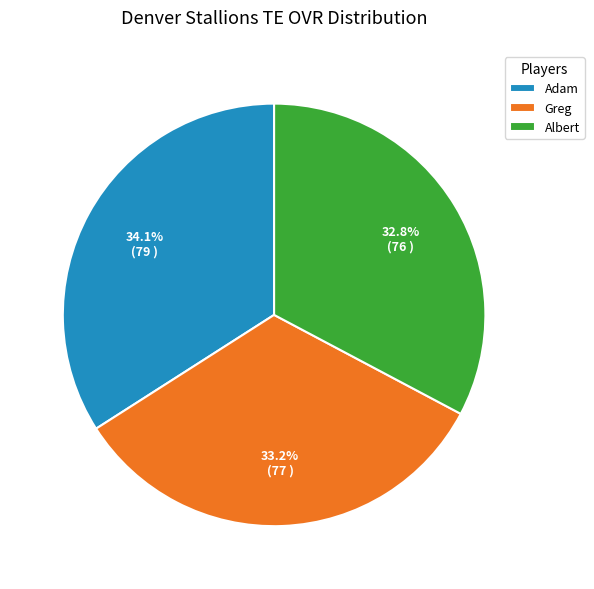

What percentage is the Adam slice, to the nearest percent?

34%